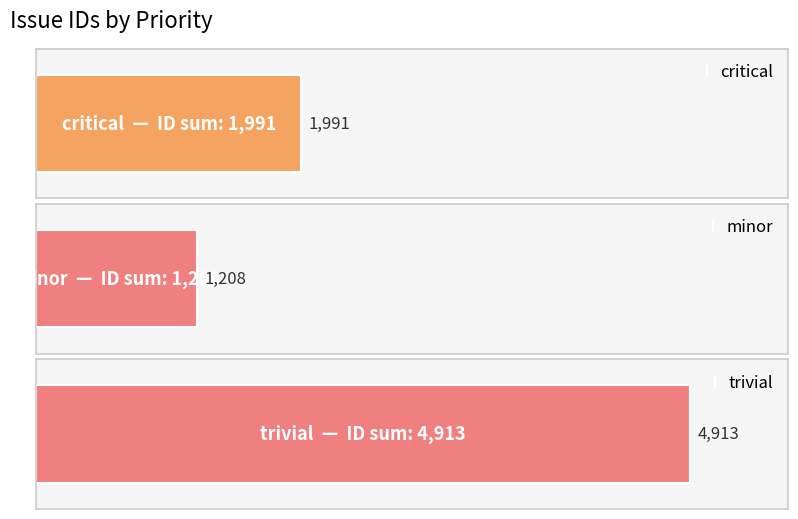

At which category does the chart reach its peak across all series?

trivial